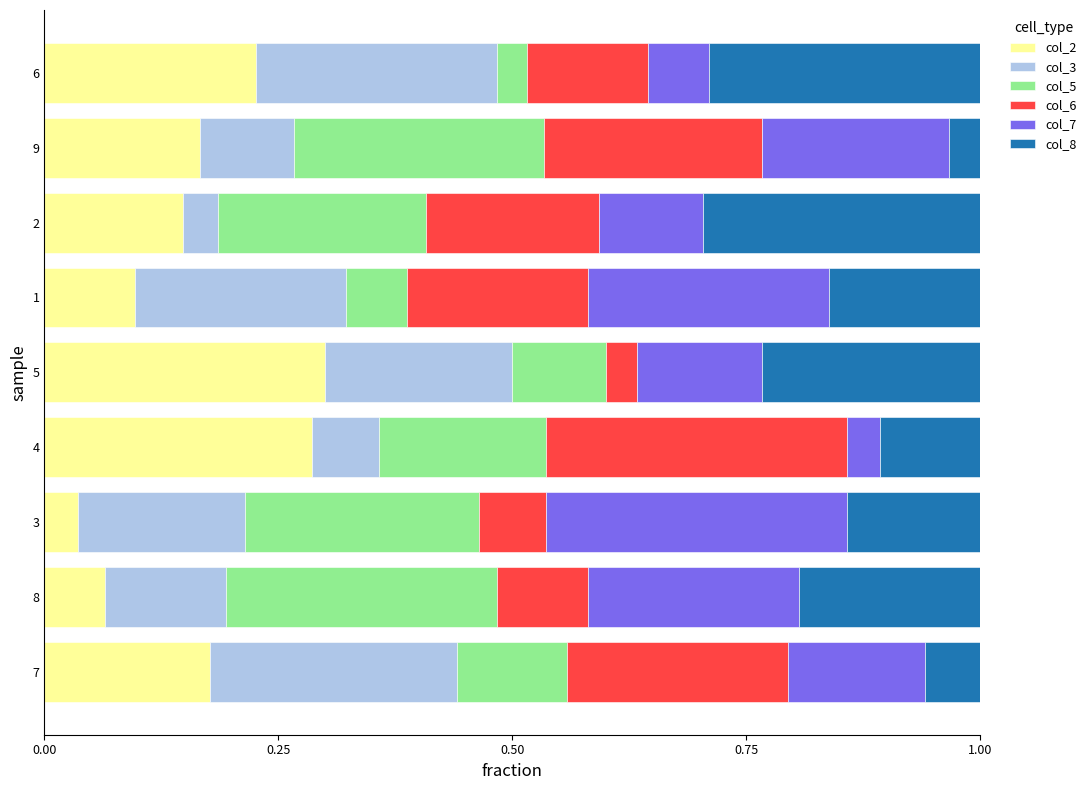

What are all the series names shown in the legend?

col_2, col_3, col_5, col_6, col_7, col_8